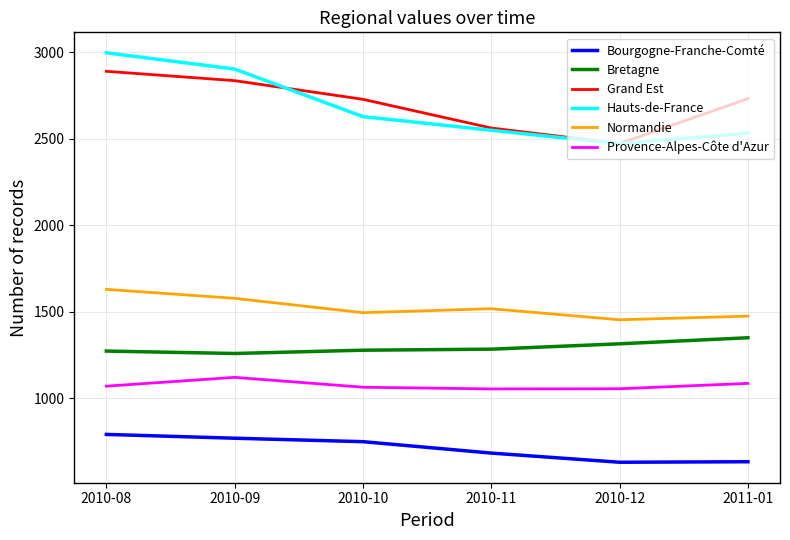

Count the Normandie values in the range 1475 to 1578.

4